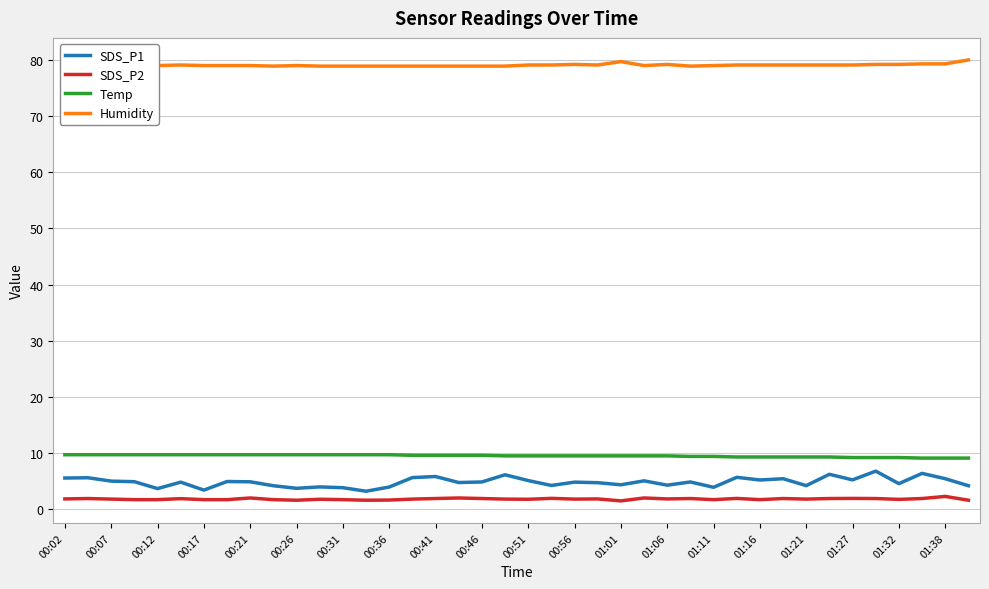

What is the maximum value for SDS_P2?

2.3